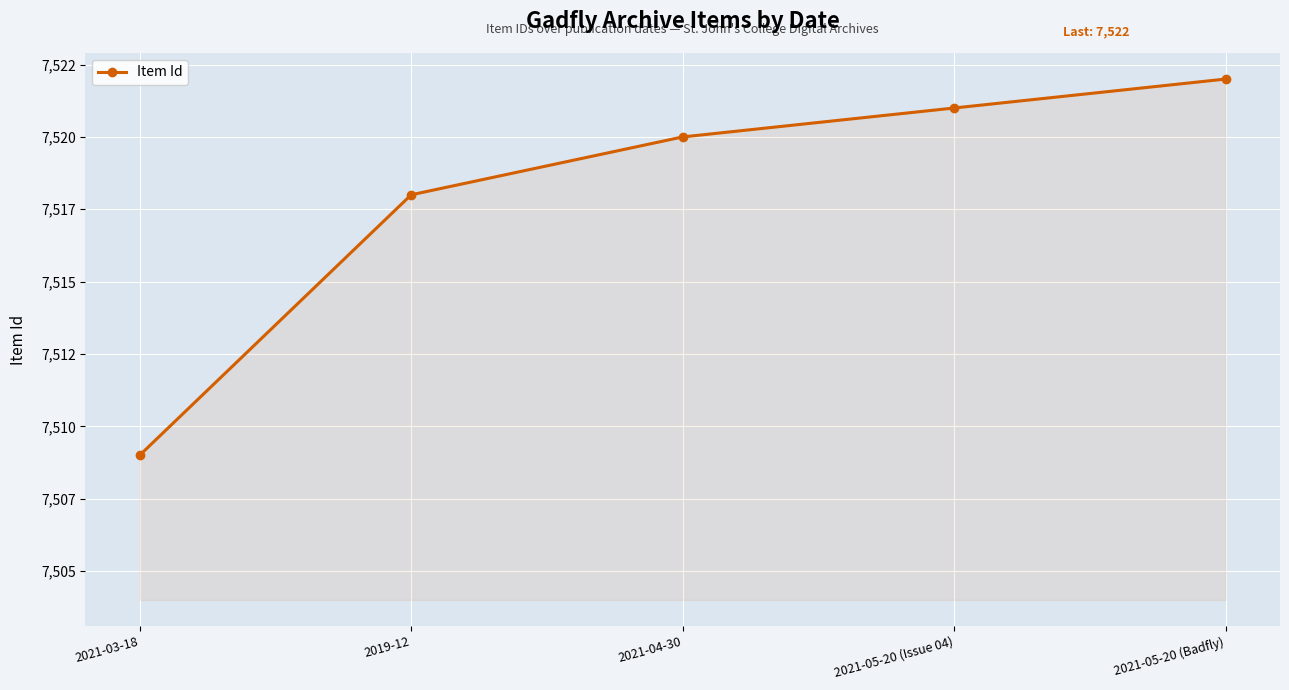

What is the minimum value shown in the chart?

7509